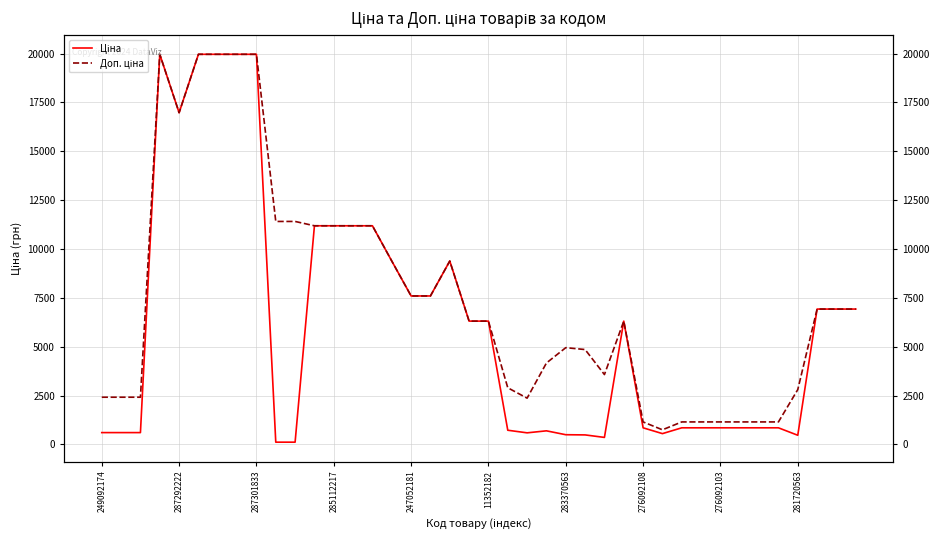

Count the number of categories in the chart.

40